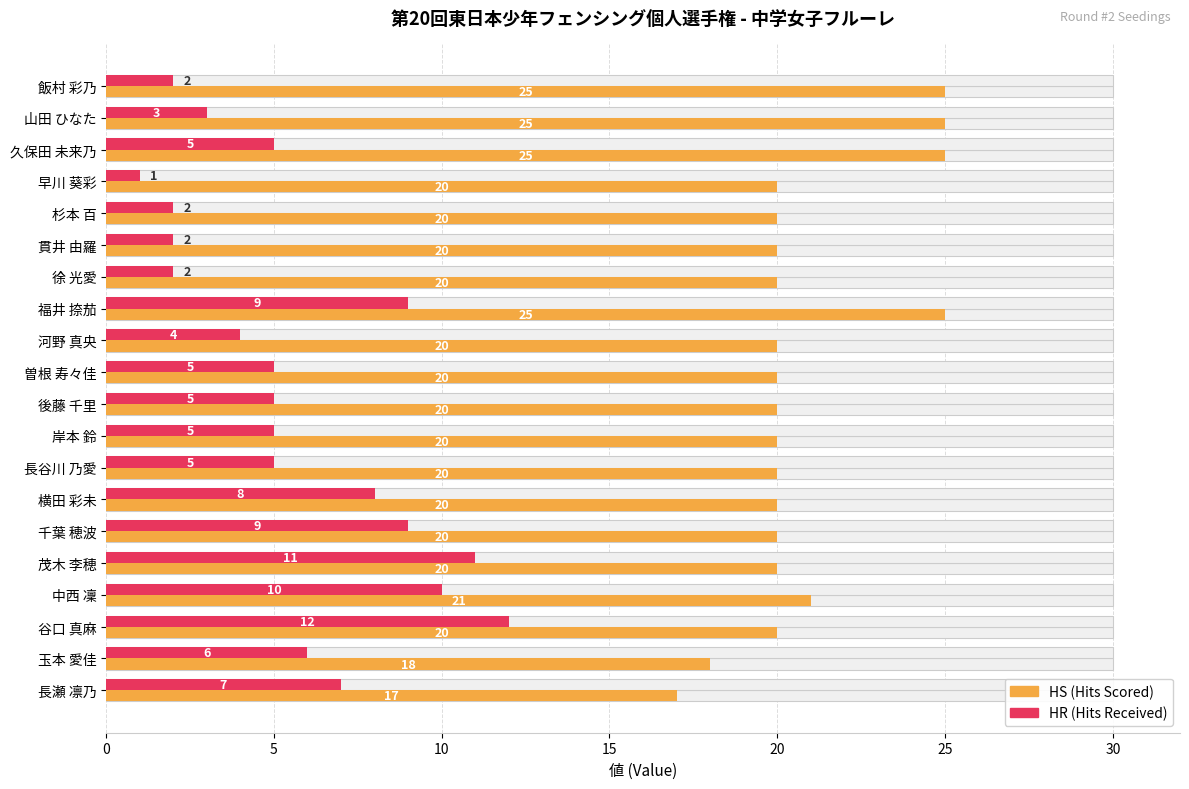

Reading right to left, list all the values displayed in this chart.

HS (Hits Scored): 17	18	20	21	20	20	20	20	20	20	20	20	25	20	20	20	20	25	25	25
HR (Hits Received): 7	6	12	10	11	9	8	5	5	5	5	4	9	2	2	2	1	5	3	2